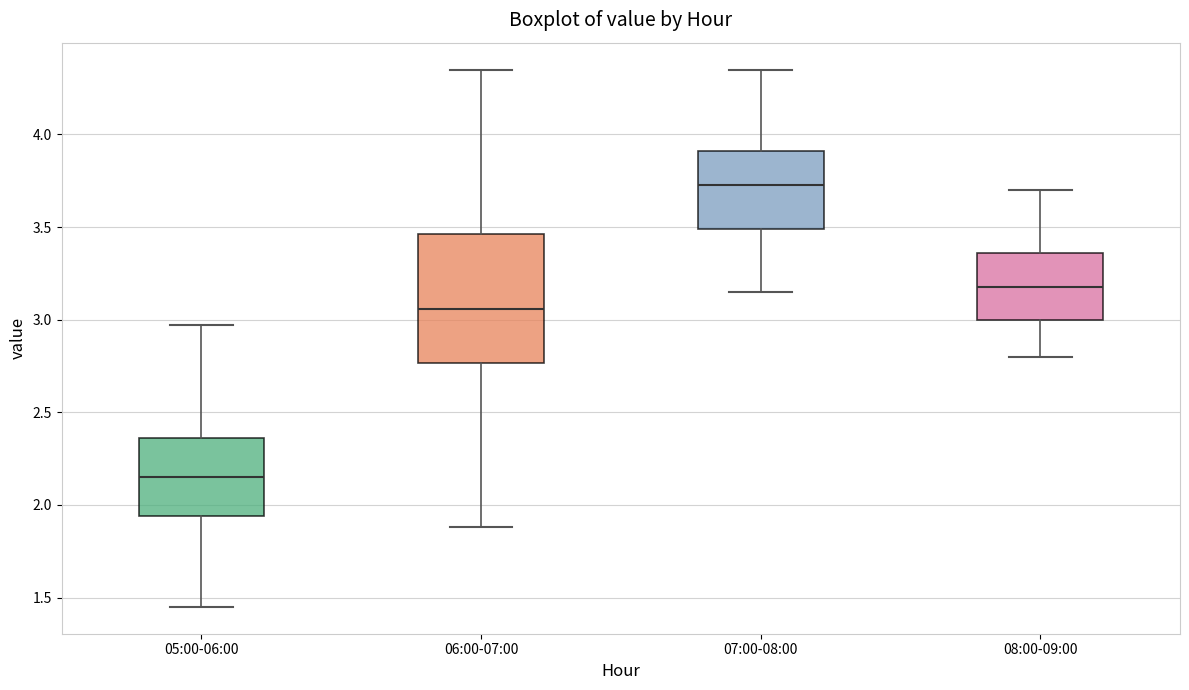

Which box has the highest median line?

07:00-08:00